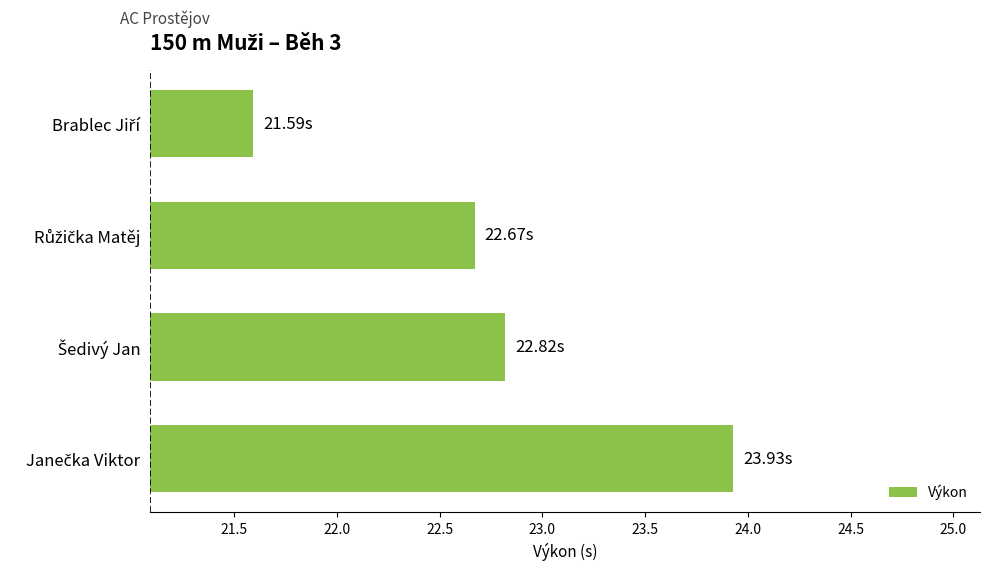

What is the sum of all values?

91.0